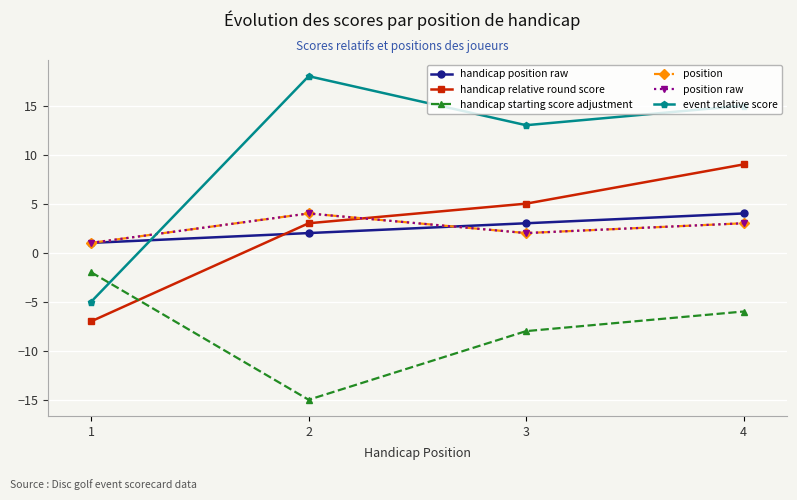

Is it true that handicap relative round score equals 3 at 2?

True